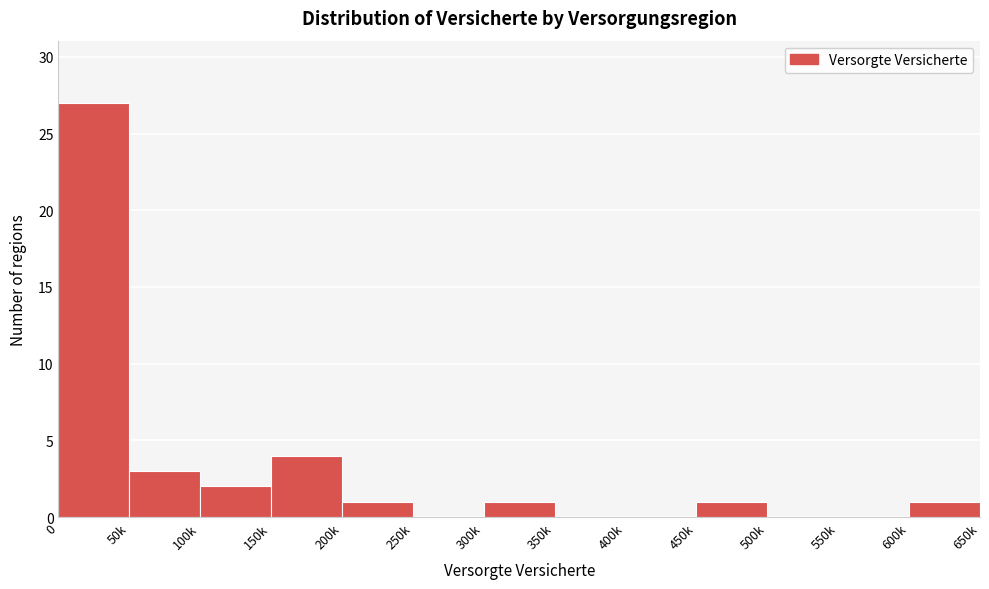

Reading left to right, list all the values displayed in this chart.

0=27	50k=3	100k=2	150k=4	200k=1	250k=0	300k=1	350k=0	400k=0	450k=1	500k=0	550k=0	600k=1